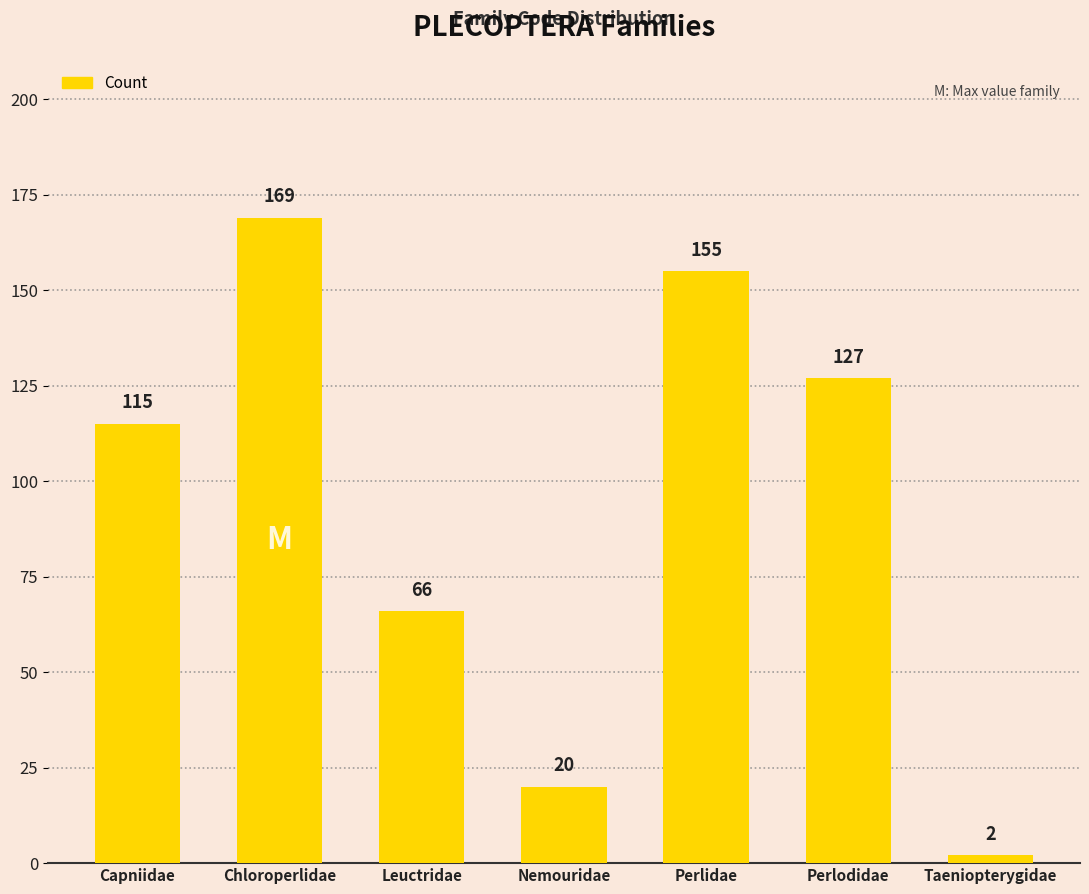

Rank the categories by value from lowest to highest.

Taeniopterygidae, Nemouridae, Leuctridae, Capniidae, Perlodidae, Perlidae, Chloroperlidae